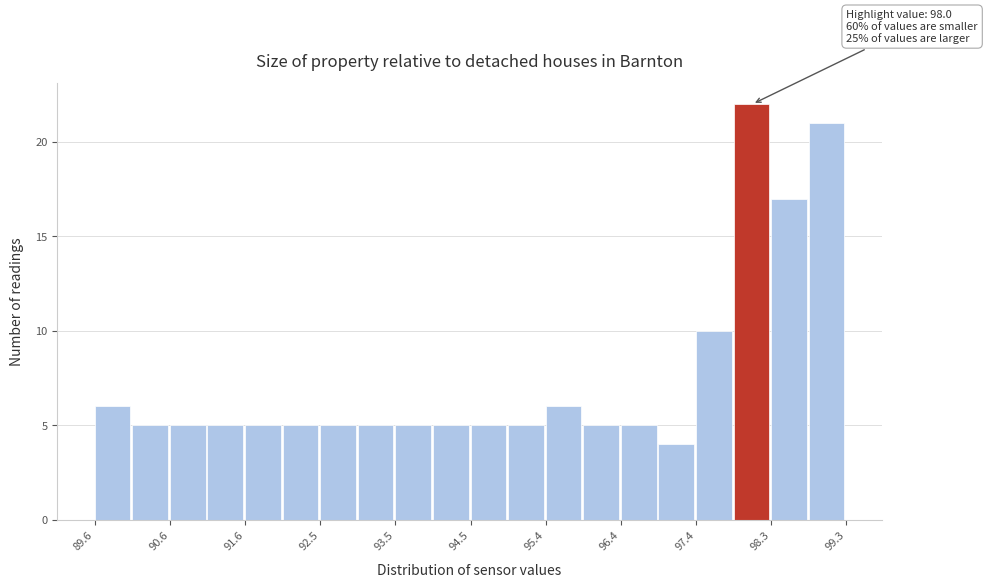

Which range on the x-axis has the tallest bar?

97.8 to 98.3